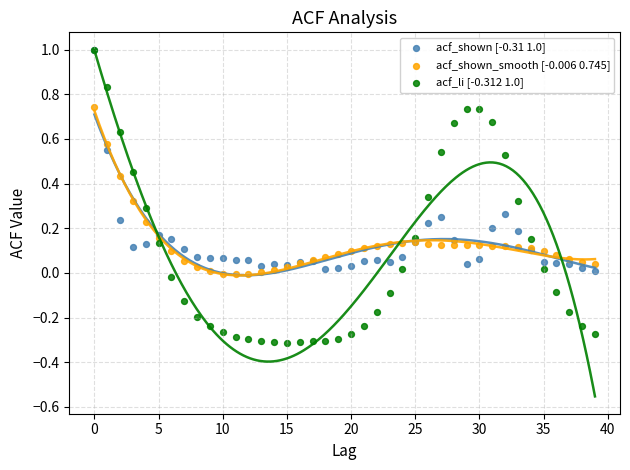

Which series contains the lowest Y value?

acf_li [-0.312 1.0]